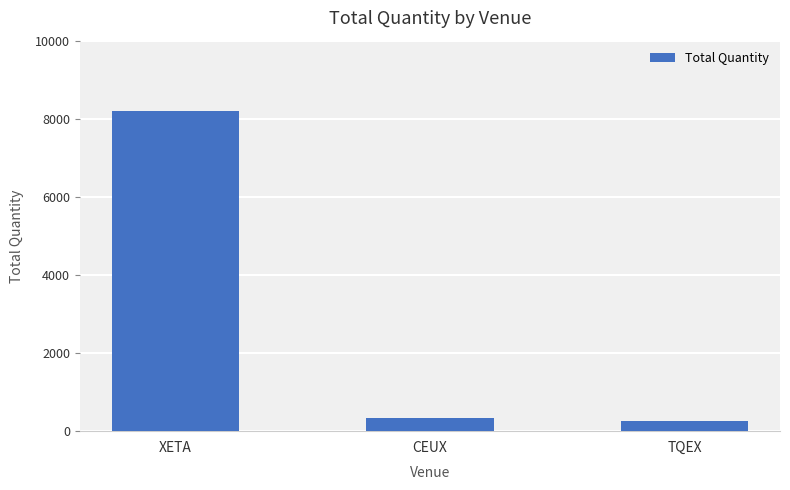

Rank the categories by value from highest to lowest.

XETA, CEUX, TQEX